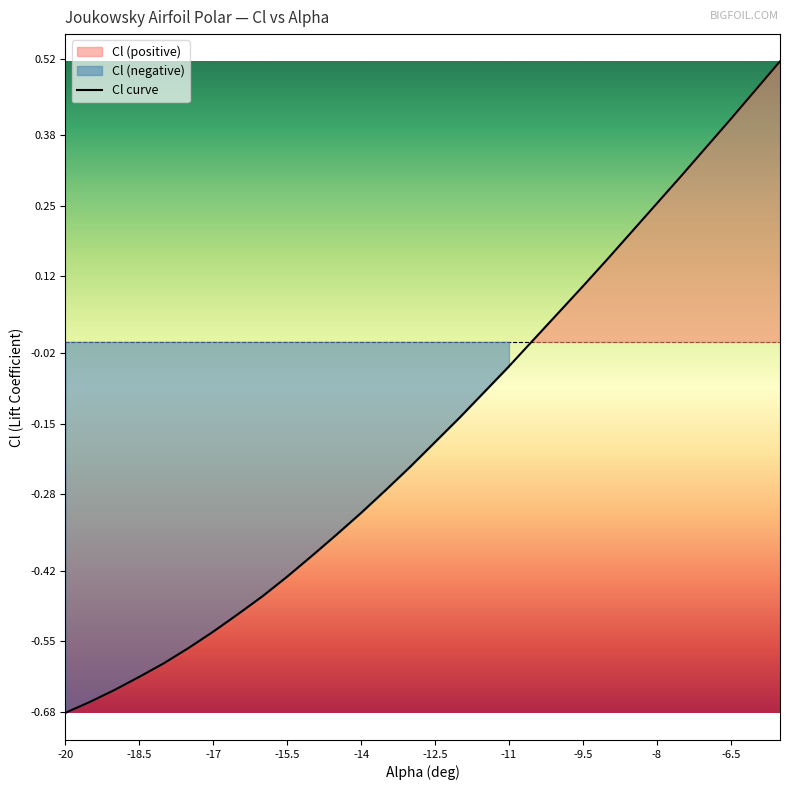

How many values exceed 0?

11